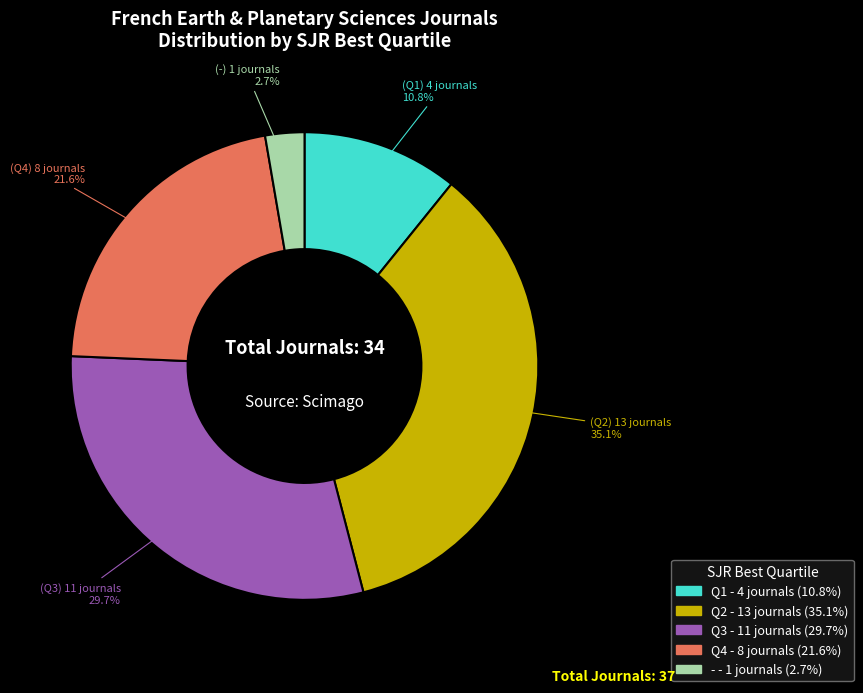

The Q4 slice represents 22% of the pie. True or false?

True